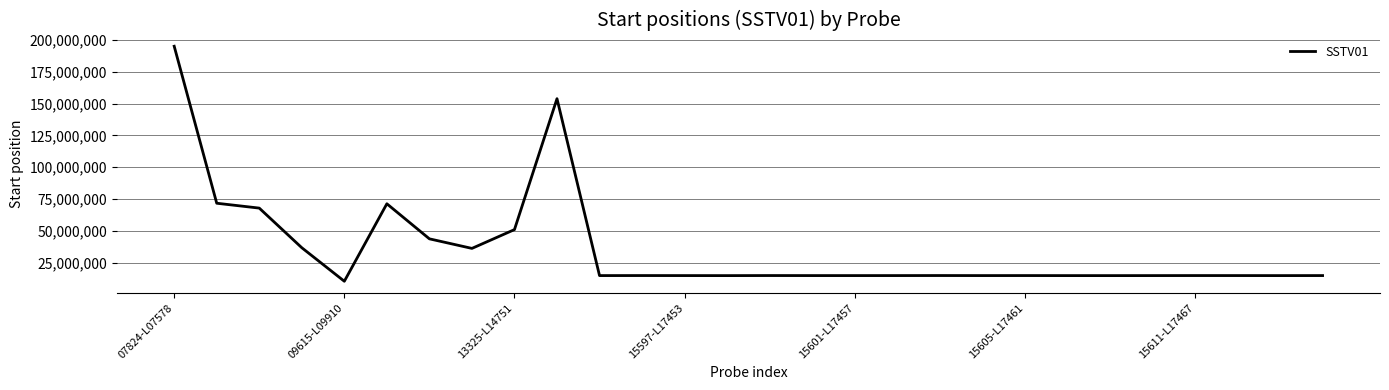

Does the chart have visible grid lines?

Yes